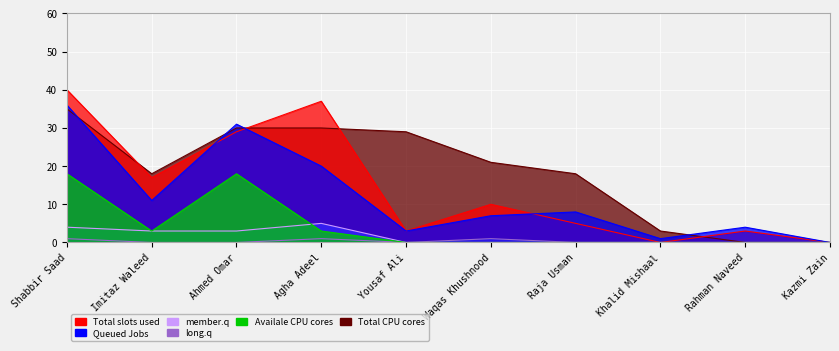

Rank the series at Imitaz Waleed from lowest to highest value.

long.q, member.q, Availale CPU cores, Queued Jobs, Total slots used, Total CPU cores